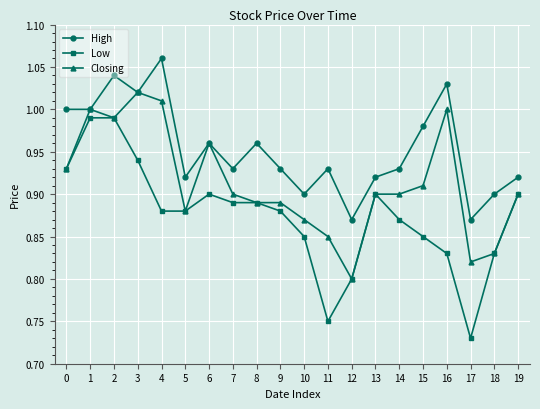

Which category has the highest value across all series?

4